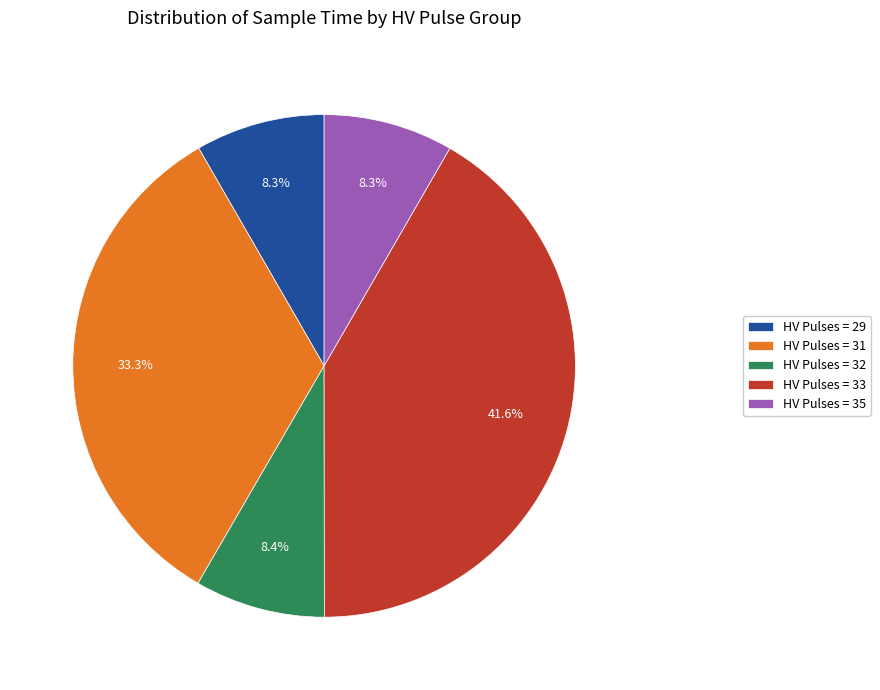

Which slice is the largest?

HV Pulses = 33